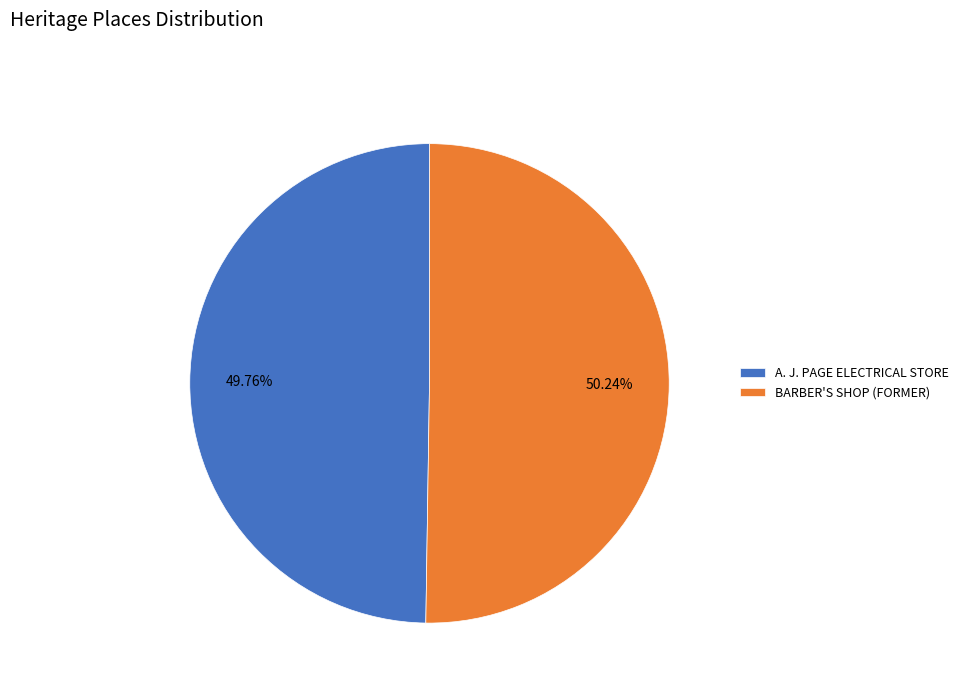

Is there any slice that represents more than half of the pie?

Yes